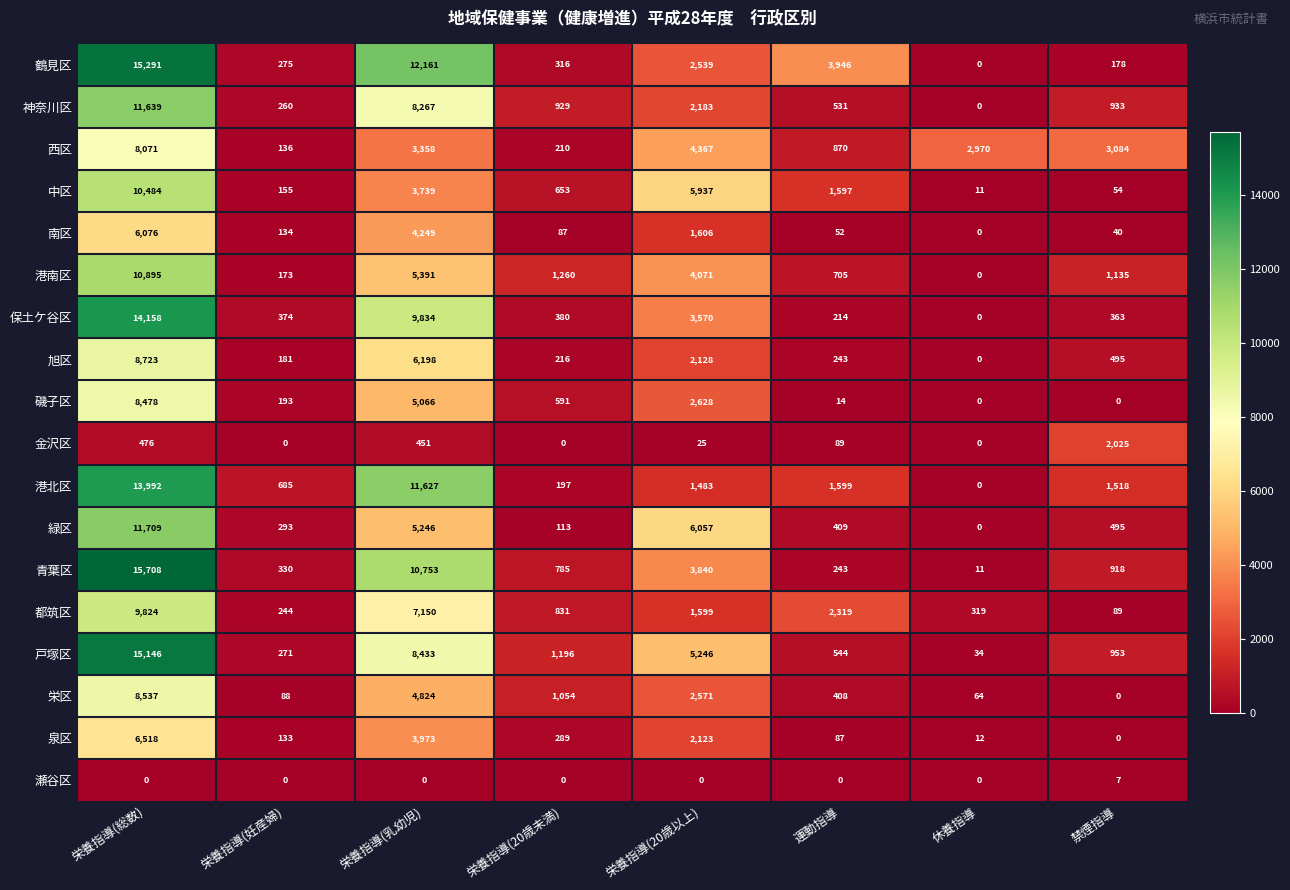

At which category is the sum across all series the highest?

栄養指導(総数)